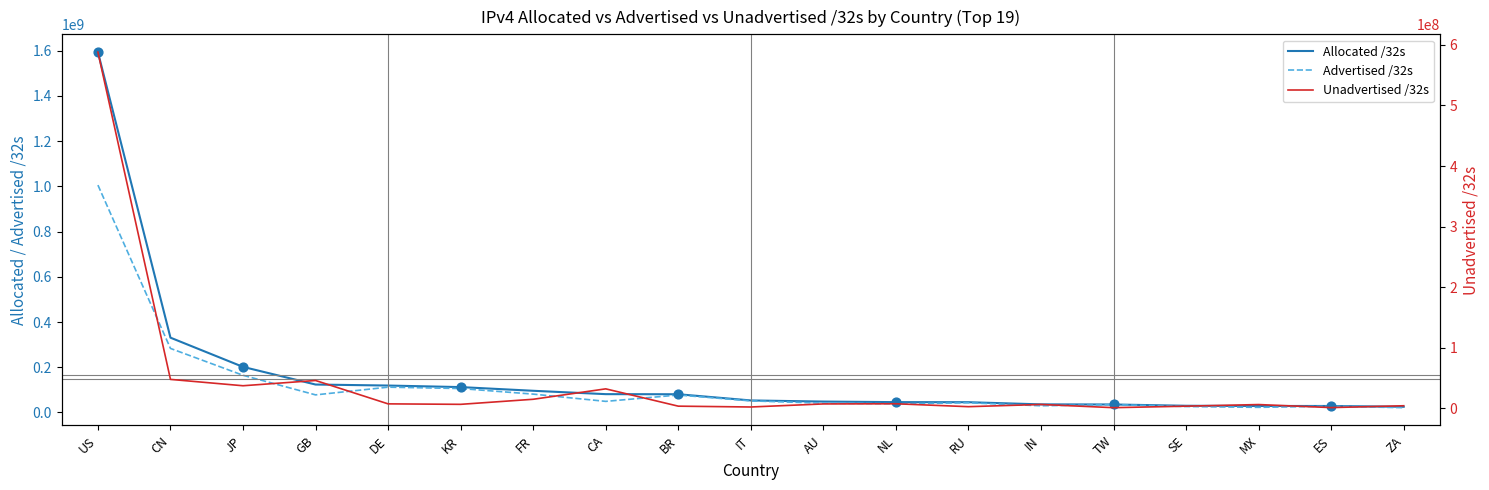

Is the value of Unadvertised /32s at BR greater than the value of Advertised /32s at IN?

No